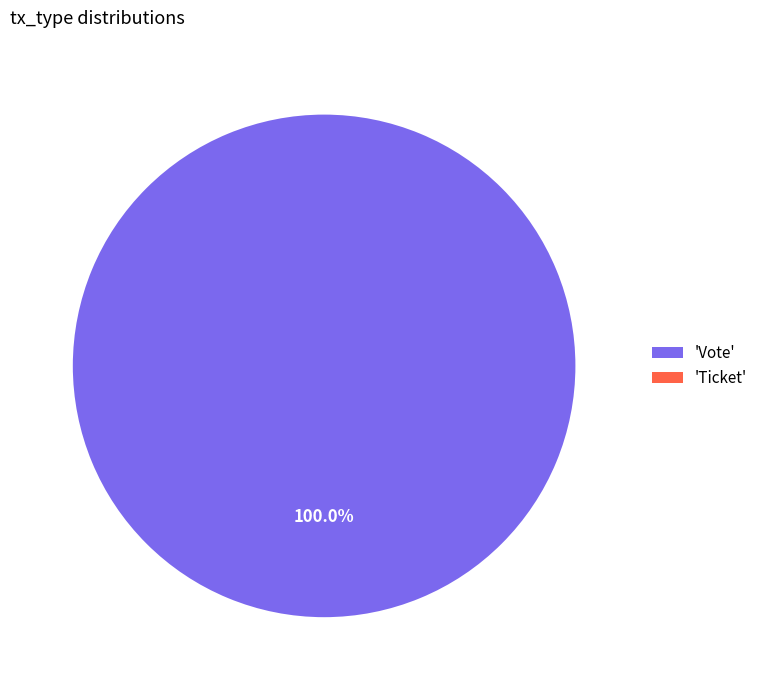

Does any single category account for the majority?

Yes